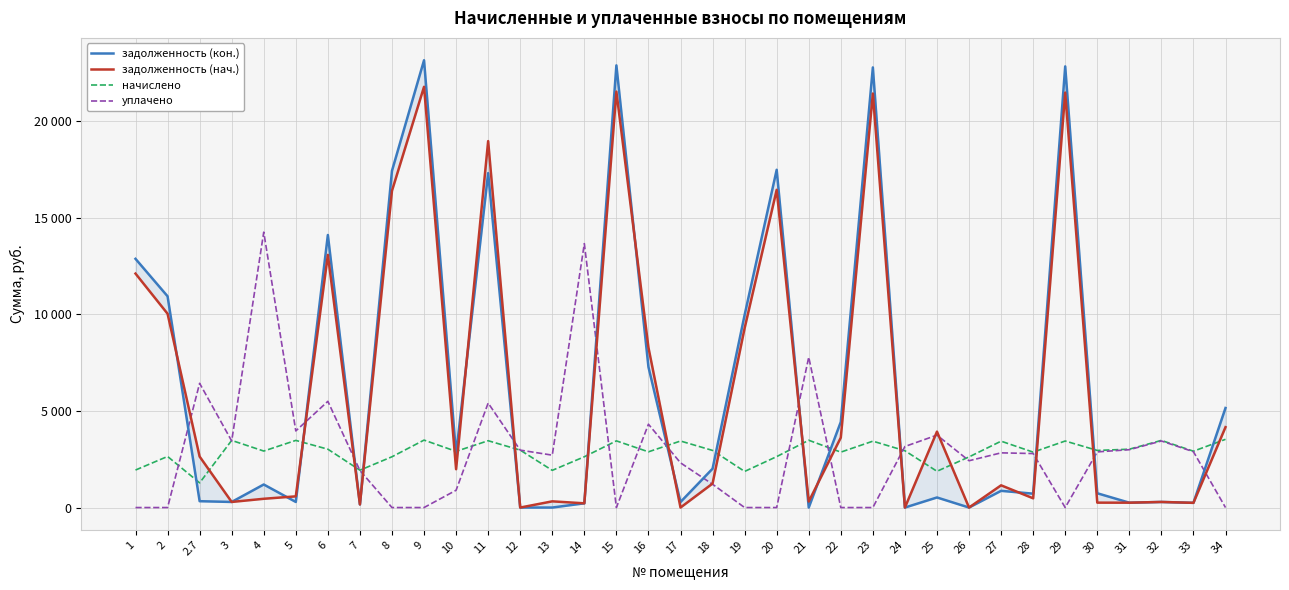

True or false: задолженность (нач.) has a value of 87.9 at 3.

False